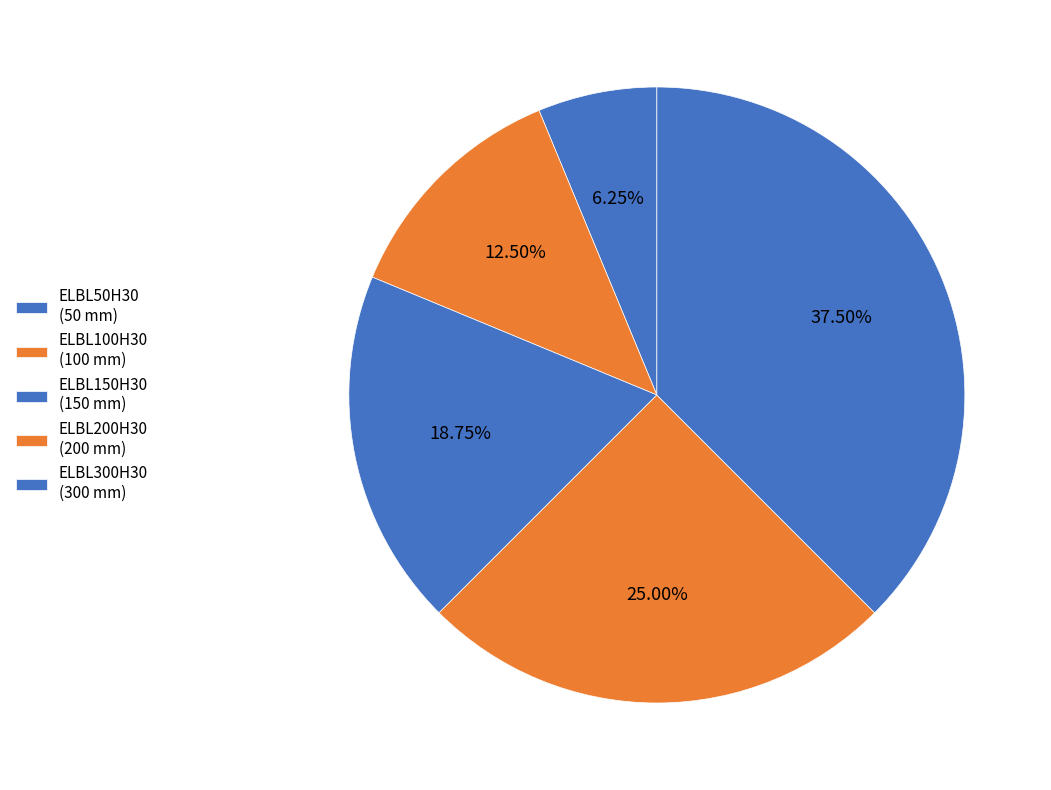

What percentage do ELBL300H30 and ELBL50H30 together represent?

43.8%